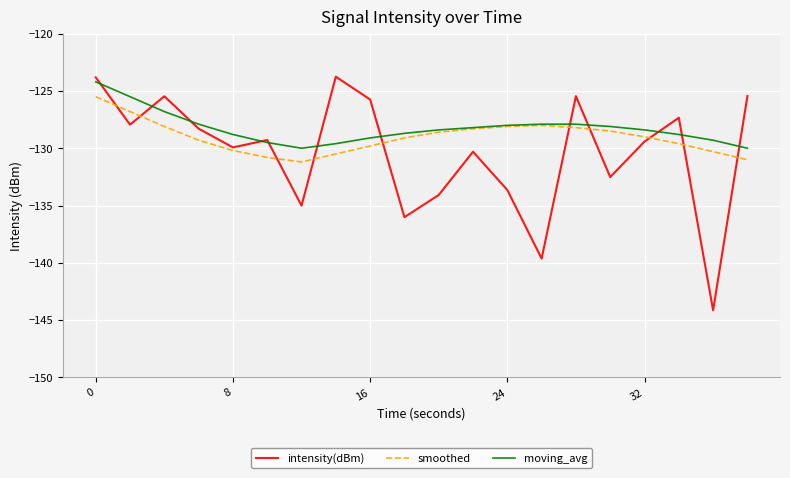

What is the highest value of the smoothed series?

-125.5